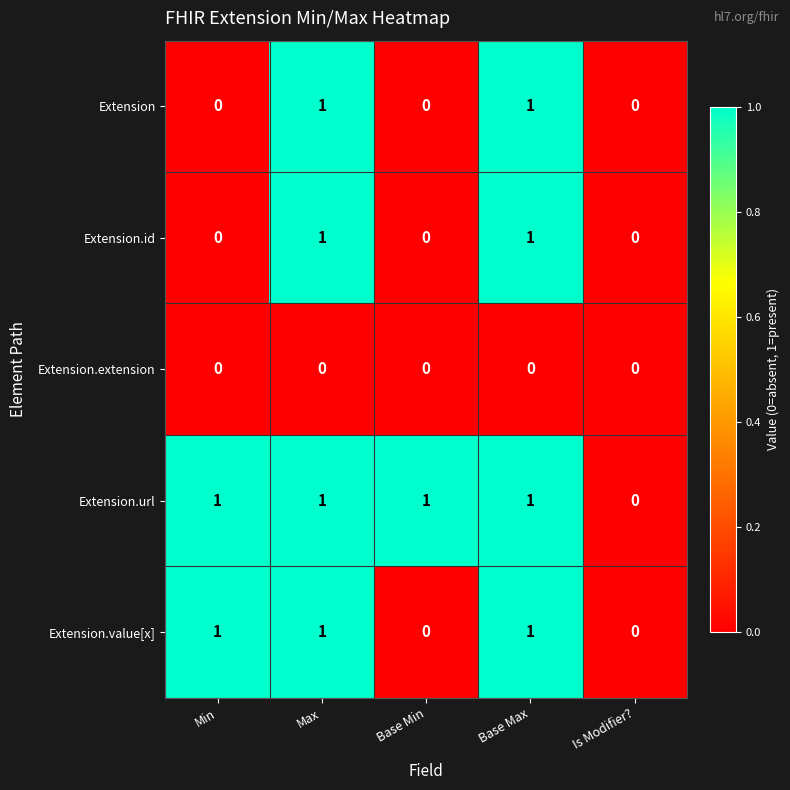

Which series has the largest total across all categories?

Extension.url